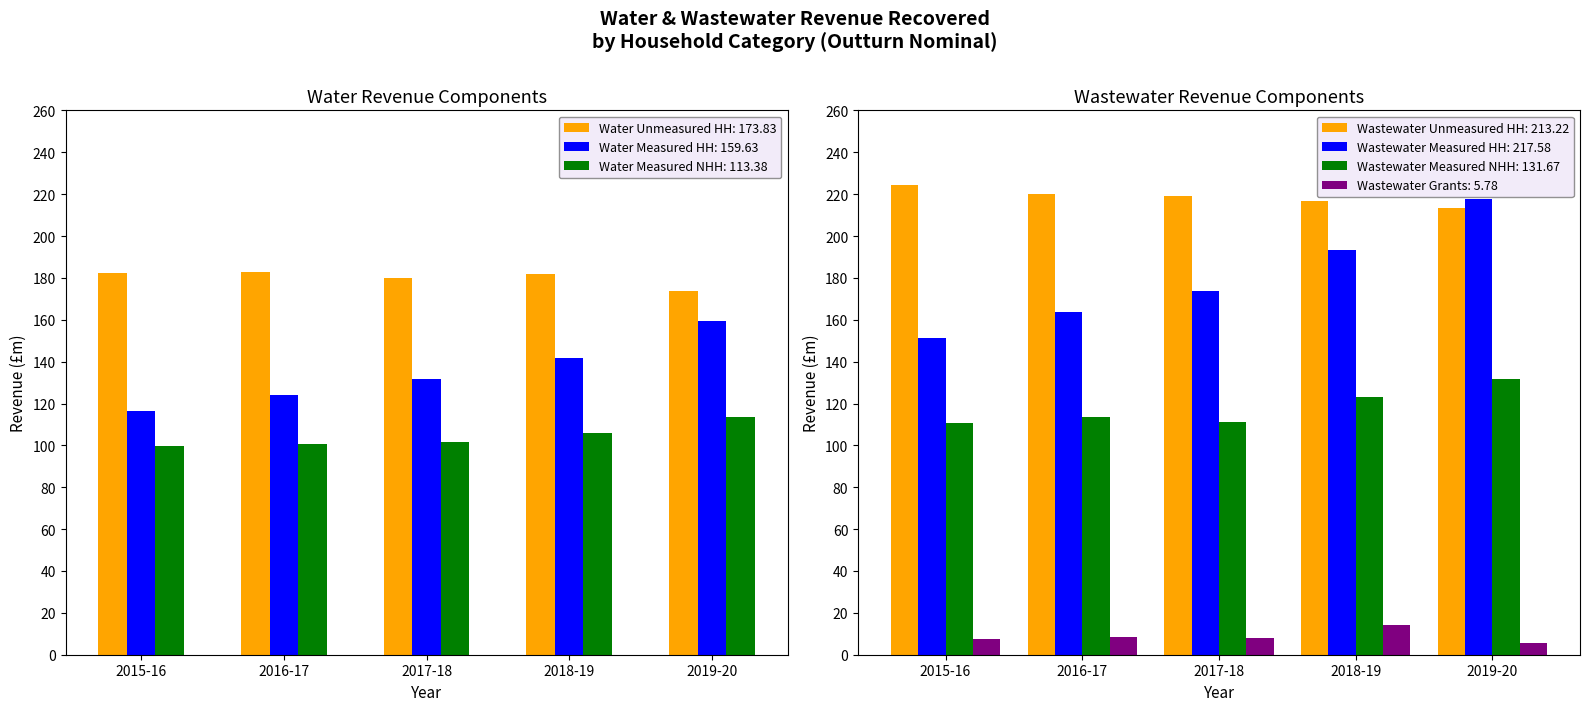

What is the sum of all Water Measured NHH: 113.38 values?

521.4